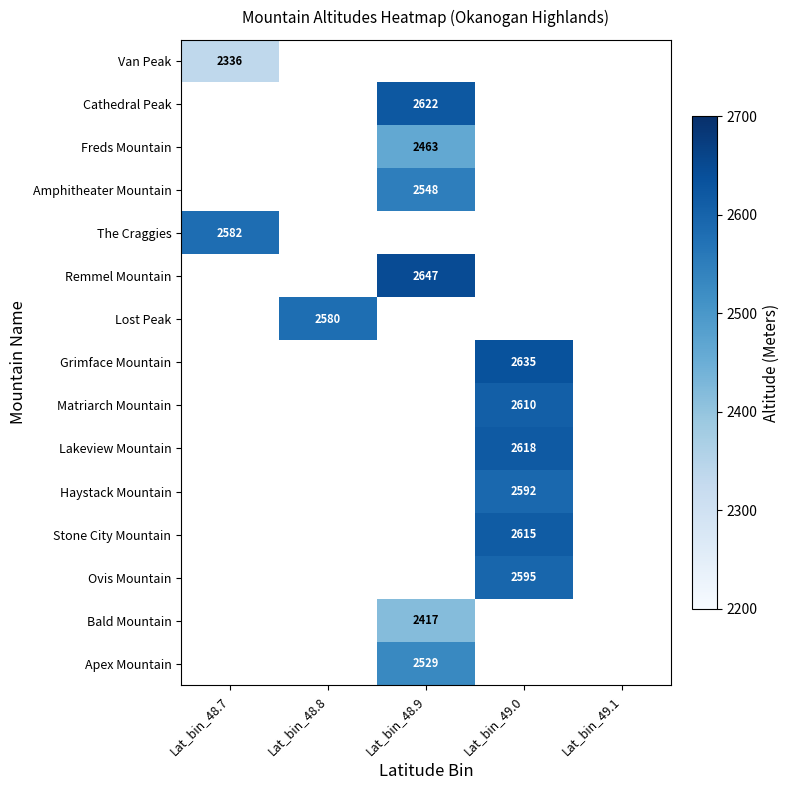

Is it true that Grimface Mountain equals 1267 at Lat_bin_49.0?

False